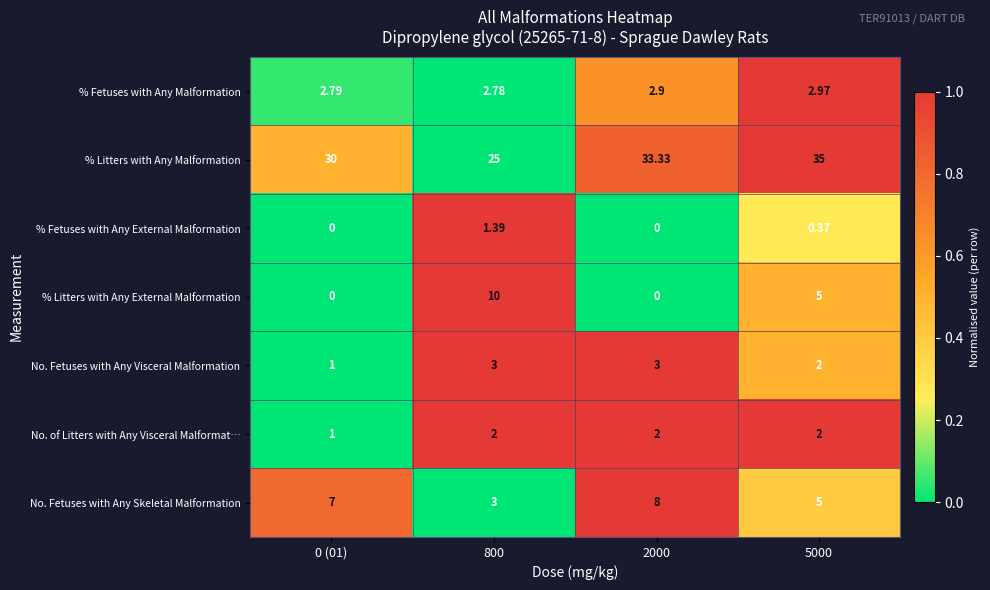

Between 800 and 5000, which series saw the biggest shift?

% Litters with Any Malformation